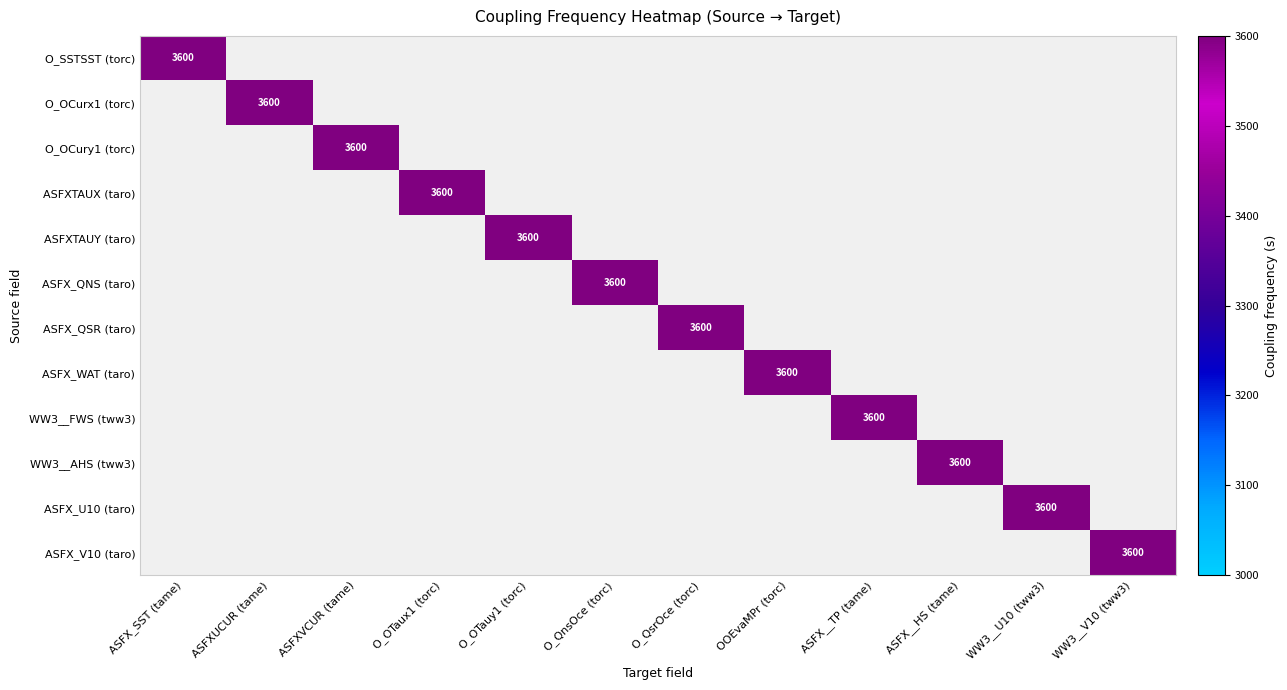

Reading left to right, list all the values displayed in this chart.

O_SSTSST (torc): 3600	0	0	0	0	0	0	0	0	0	0	0
O_OCurx1 (torc): 0	3600	0	0	0	0	0	0	0	0	0	0
O_OCury1 (torc): 0	0	3600	0	0	0	0	0	0	0	0	0
ASFXTAUX (taro): 0	0	0	3600	0	0	0	0	0	0	0	0
ASFXTAUY (taro): 0	0	0	0	3600	0	0	0	0	0	0	0
ASFX_QNS (taro): 0	0	0	0	0	3600	0	0	0	0	0	0
ASFX_QSR (taro): 0	0	0	0	0	0	3600	0	0	0	0	0
ASFX_WAT (taro): 0	0	0	0	0	0	0	3600	0	0	0	0
WW3__FWS (tww3): 0	0	0	0	0	0	0	0	3600	0	0	0
WW3__AHS (tww3): 0	0	0	0	0	0	0	0	0	3600	0	0
ASFX_U10 (taro): 0	0	0	0	0	0	0	0	0	0	3600	0
ASFX_V10 (taro): 0	0	0	0	0	0	0	0	0	0	0	3600